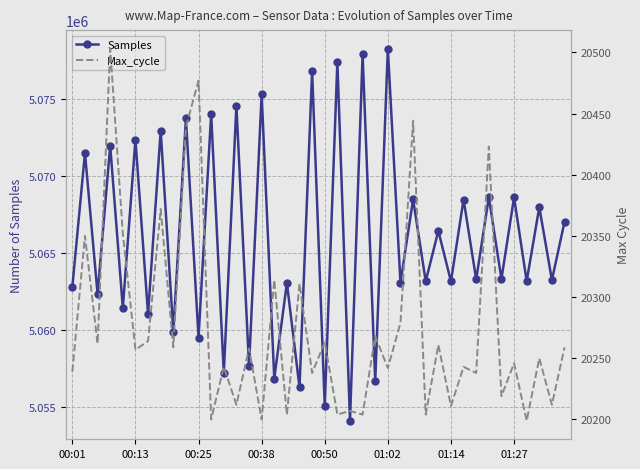

True or false: Max_cycle and Samples intersect in this chart.

False